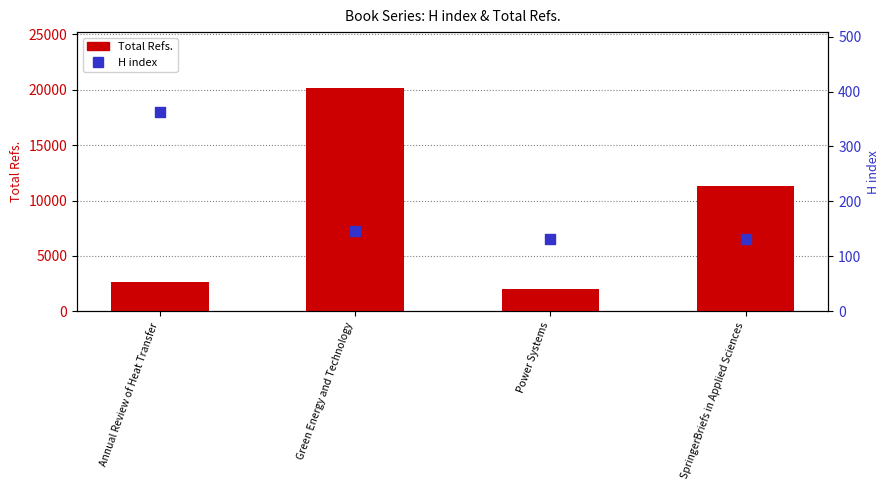

What is the total value across all series at SpringerBriefs in Applied Sciences?

11425